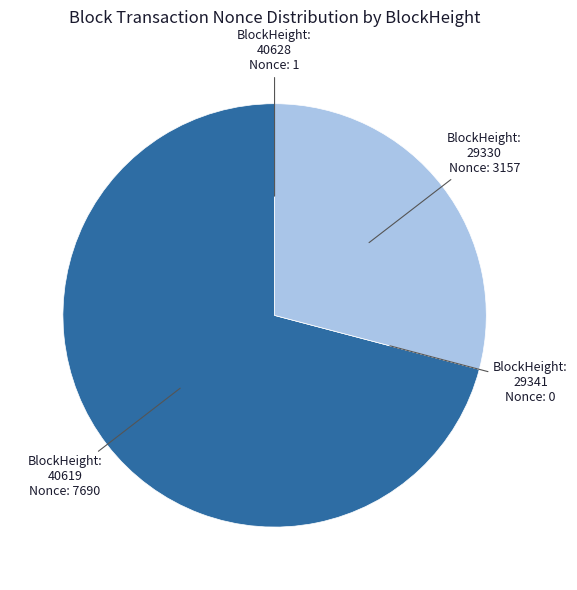

The 29330 slice represents 29% of the pie. True or false?

True